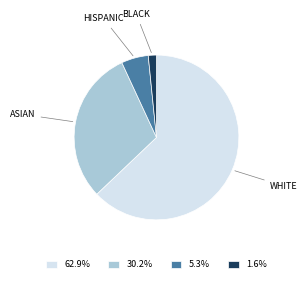

What is the ratio of the value at 62.9% to the value at 30.2%?

2.1